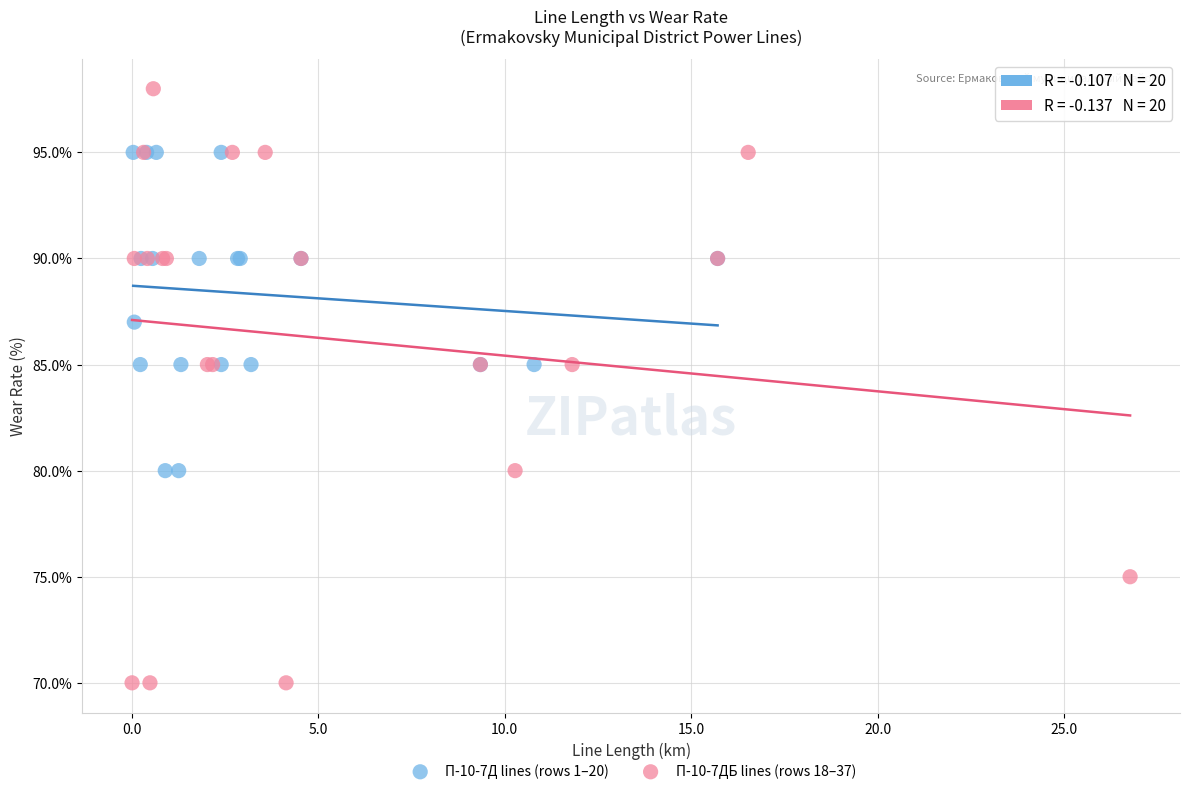

Which series has the largest Y range (max minus min)?

П-10-7ДБ lines (rows 18–37)